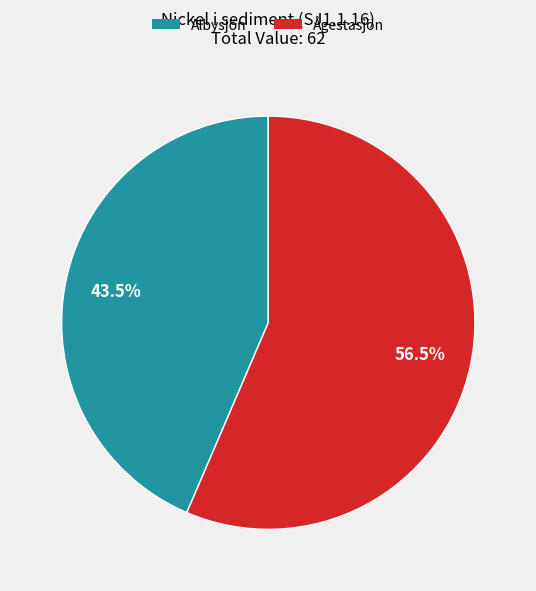

Rank the categories by value from lowest to highest.

Albysjön, Ågestasjön